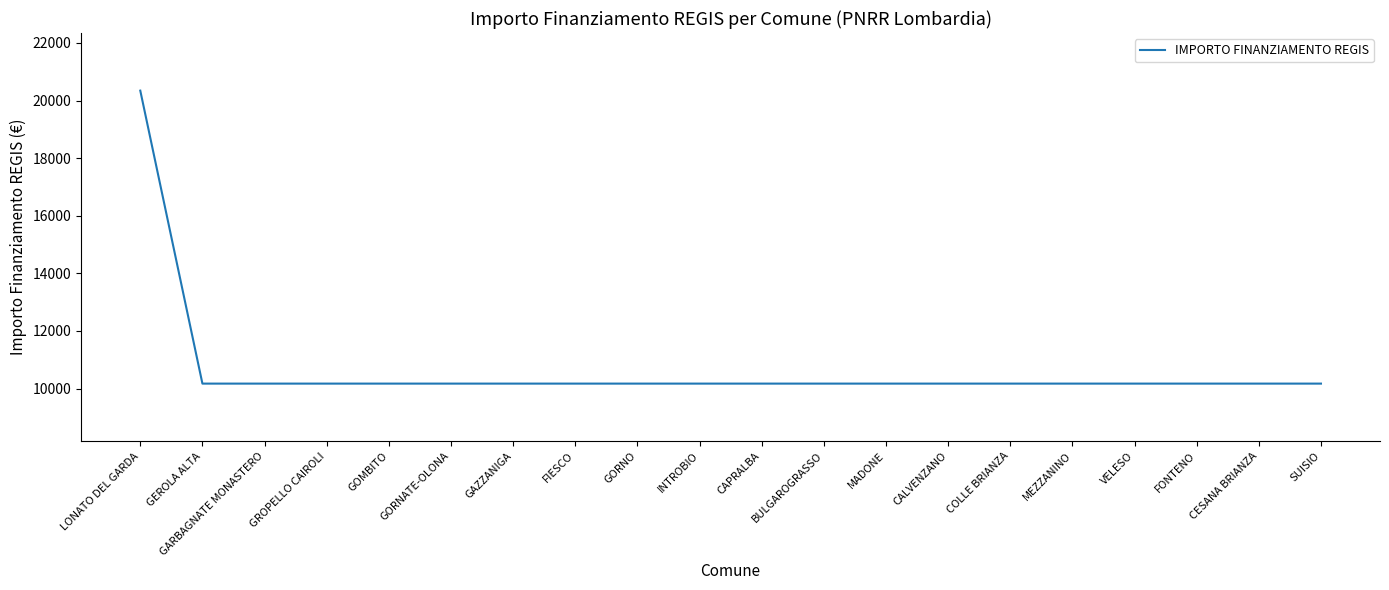

Reading left to right, what are all the values shown in this chart?

LONATO DEL GARDA=20344	GEROLA ALTA=10172	GARBAGNATE MONASTERO=10172	GROPELLO CAIROLI=10172	GOMBITO=10172	GORNATE-OLONA=10172	GAZZANIGA=10172	FIESCO=10172	GORNO=10172	INTROBIO=10172	CAPRALBA=10172	BULGAROGRASSO=10172	MADONE=10172	CALVENZANO=10172	COLLE BRIANZA=10172	MEZZANINO=10172	VELESO=10172	FONTENO=10172	CESANA BRIANZA=10172	SUISIO=10172